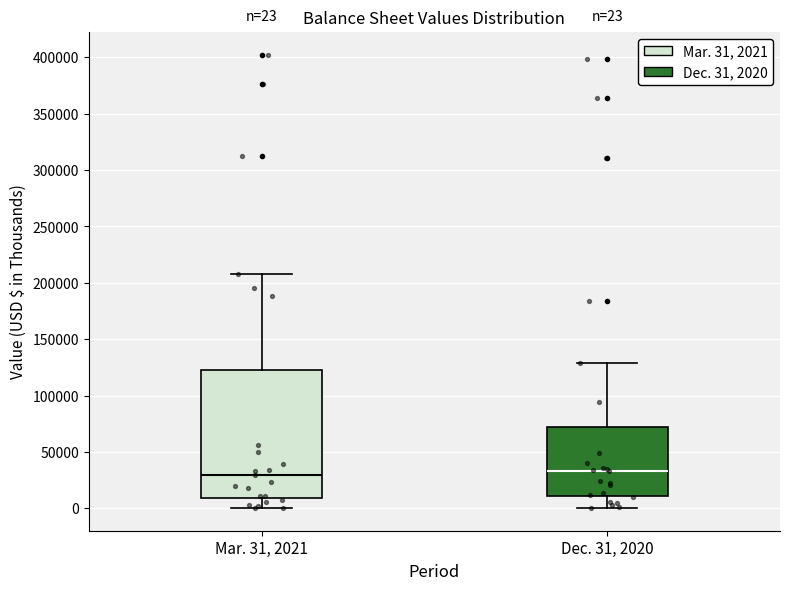

Which box is the tallest, from its lower edge to its upper edge?

Mar. 31, 2021